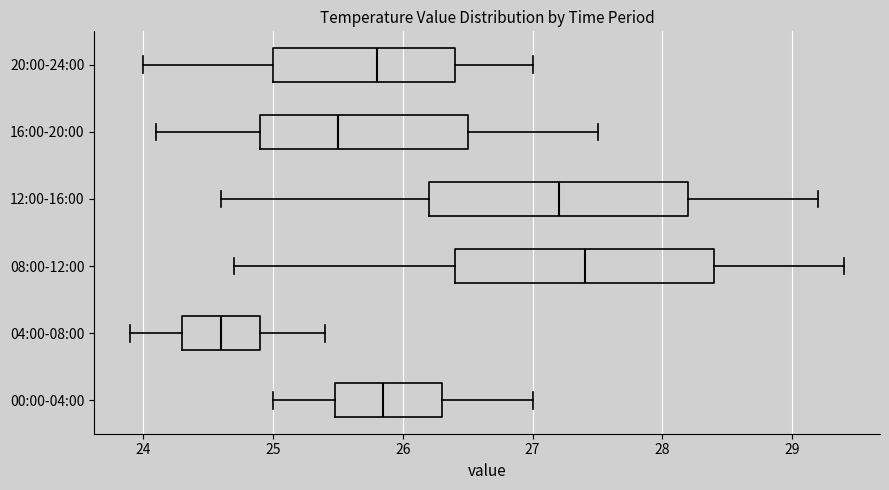

Reading bottom to top, read every box against the x-axis: the position of its median line, the range the box covers, and the ends of its whiskers. The values are not printed on the chart, so give them approximately, as read against the axis.

00:00-04:00: median 25.9, box 25.5 to 26.3, whiskers 25.0 to 27.0
04:00-08:00: median 24.6, box 24.3 to 24.9, whiskers 23.9 to 25.4
08:00-12:00: median 27.4, box 26.4 to 28.4, whiskers 24.7 to 29.4
12:00-16:00: median 27.2, box 26.2 to 28.2, whiskers 24.6 to 29.2
16:00-20:00: median 25.5, box 24.9 to 26.5, whiskers 24.1 to 27.5
20:00-24:00: median 25.8, box 25.0 to 26.4, whiskers 24.0 to 27.0